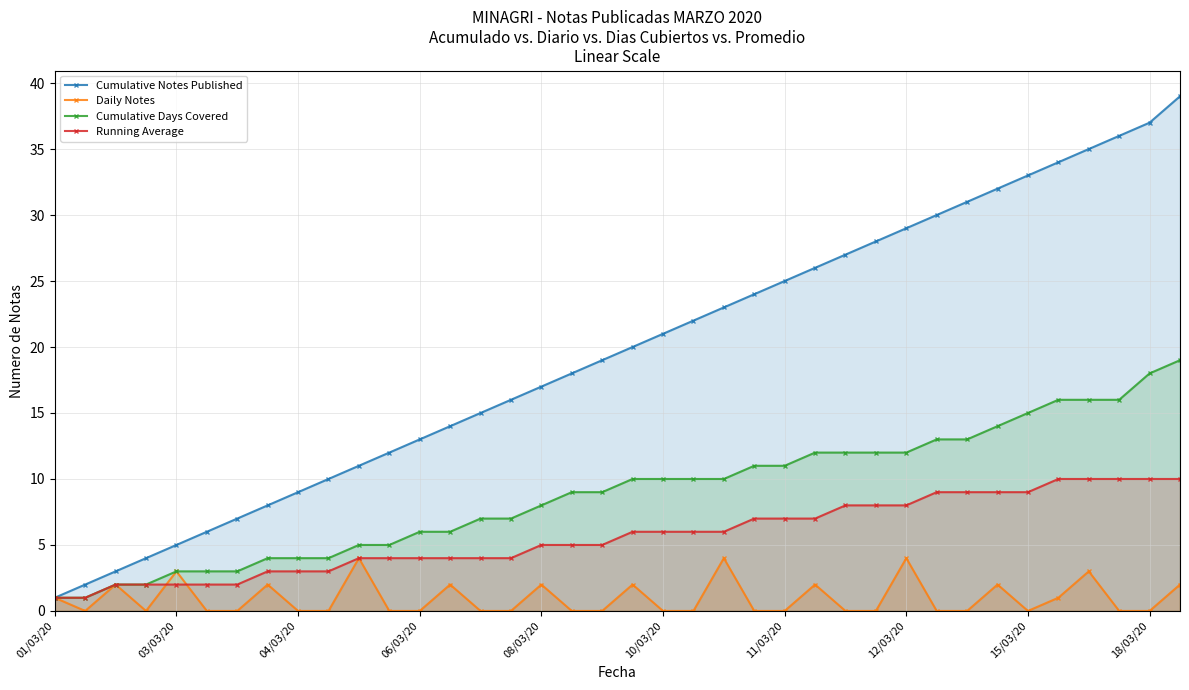

What is the approximate value of Running Average at 08/03/20?

5